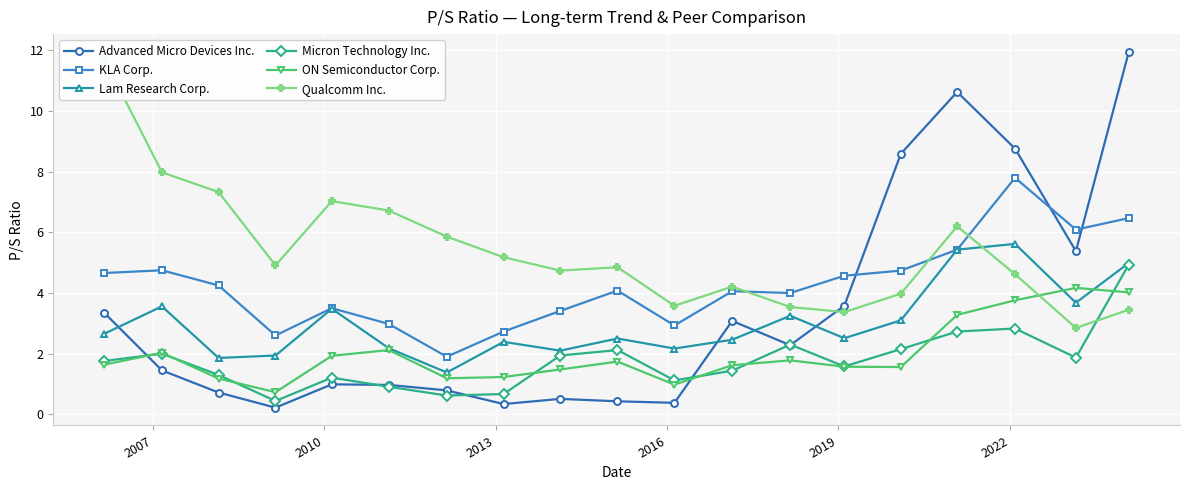

True or false: Lam Research Corp. has more than 1 points higher than both neighbors.

True